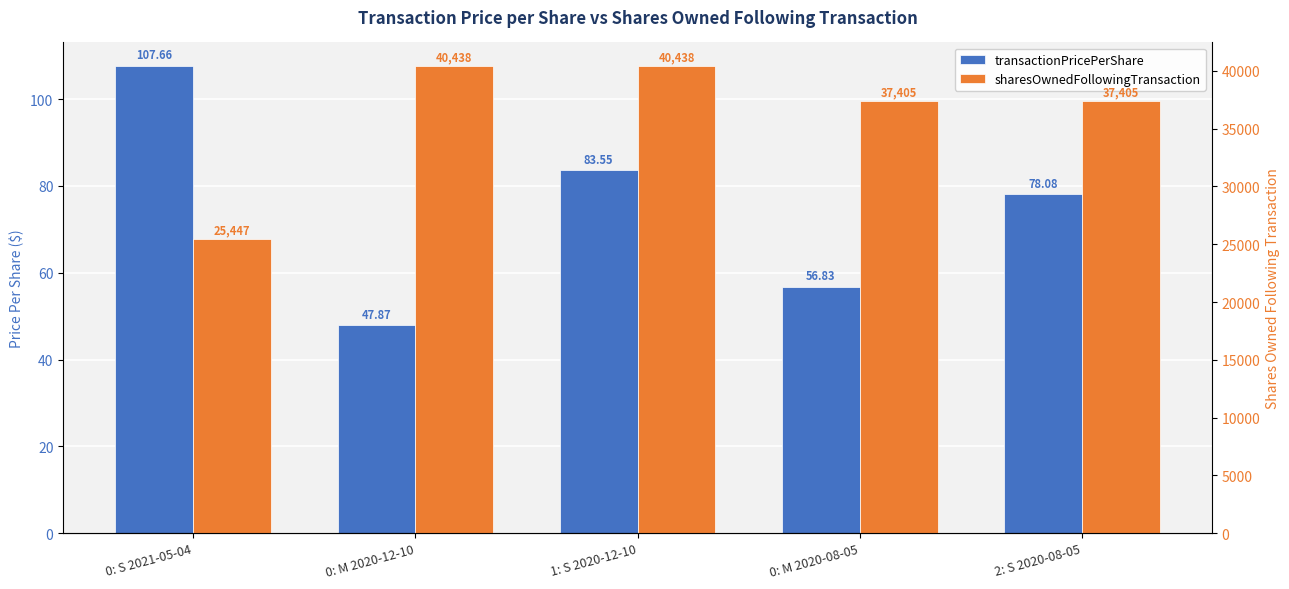

What is the difference between the sharesOwnedFollowingTransaction values at 1: S 2020-12-10 and 0: S 2021-05-04?

14991.0